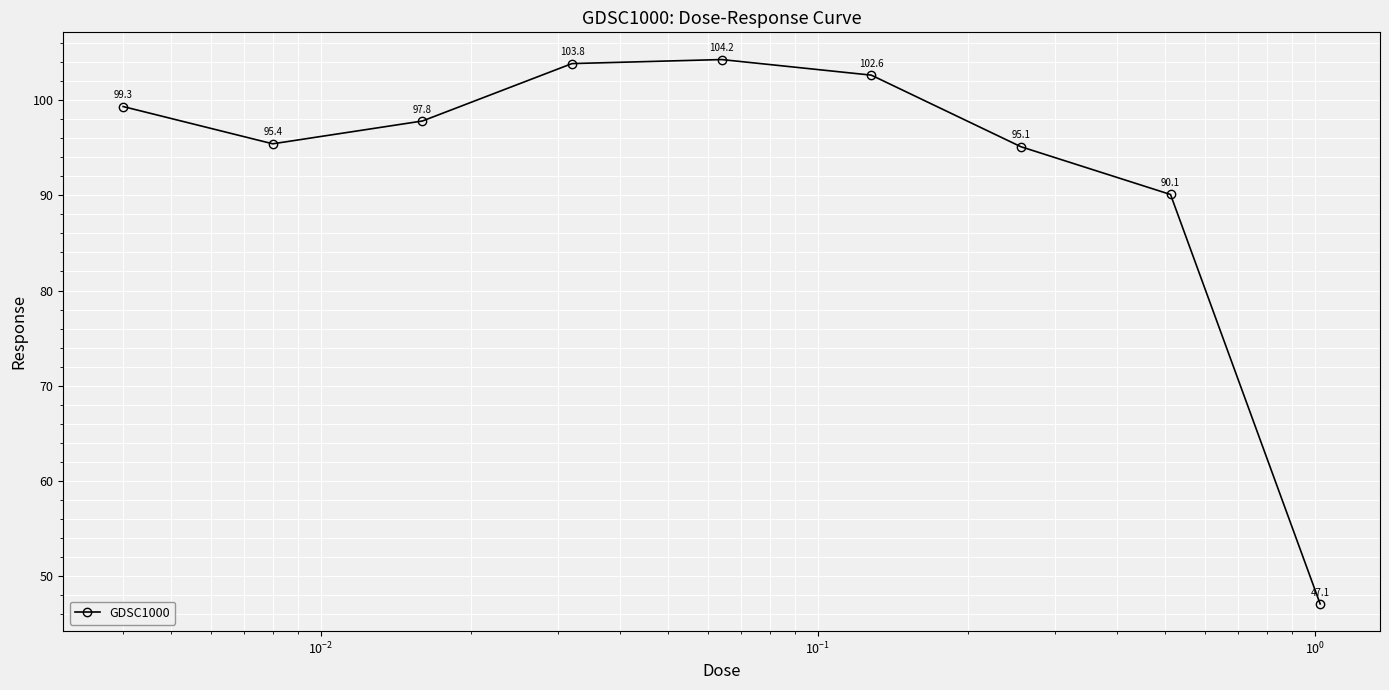

What is the average value?

92.8